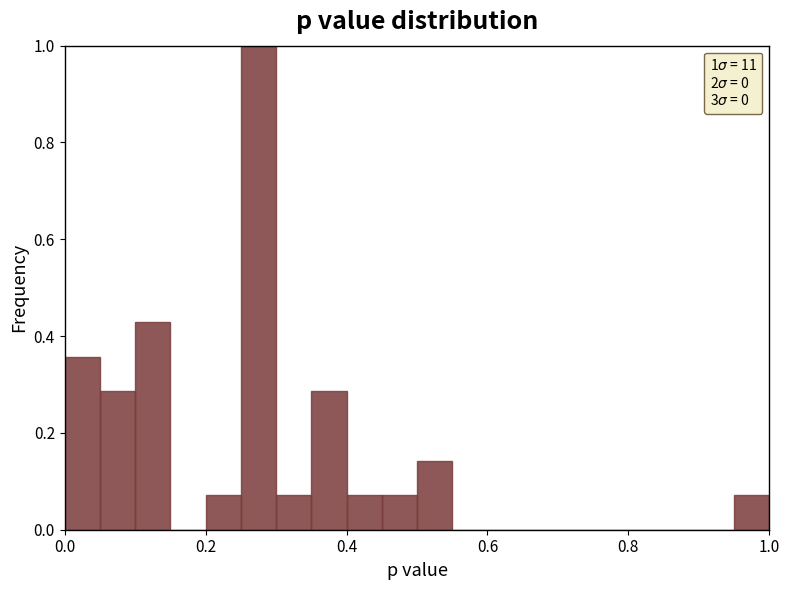

Around what value on the x-axis is the tallest bar? Give the approximate position of its centre, as read against the axis.

0.28